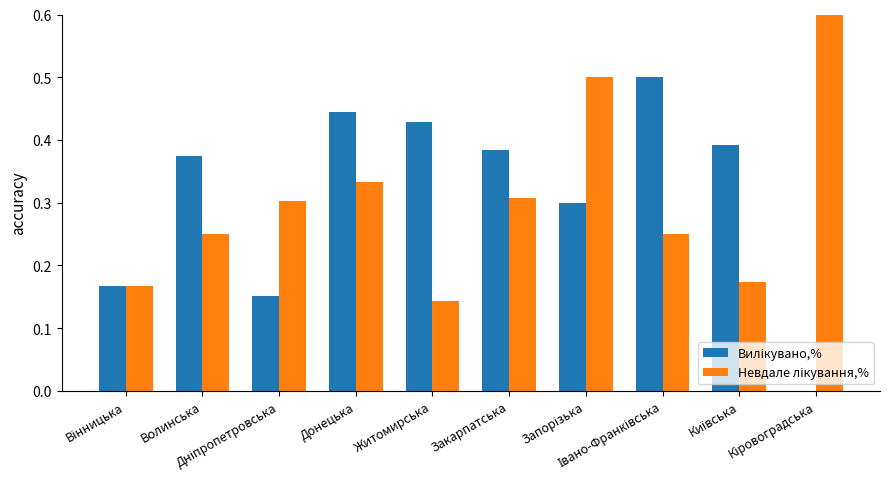

What is the label of the 3rd bar from the right?

Івано-Франківська